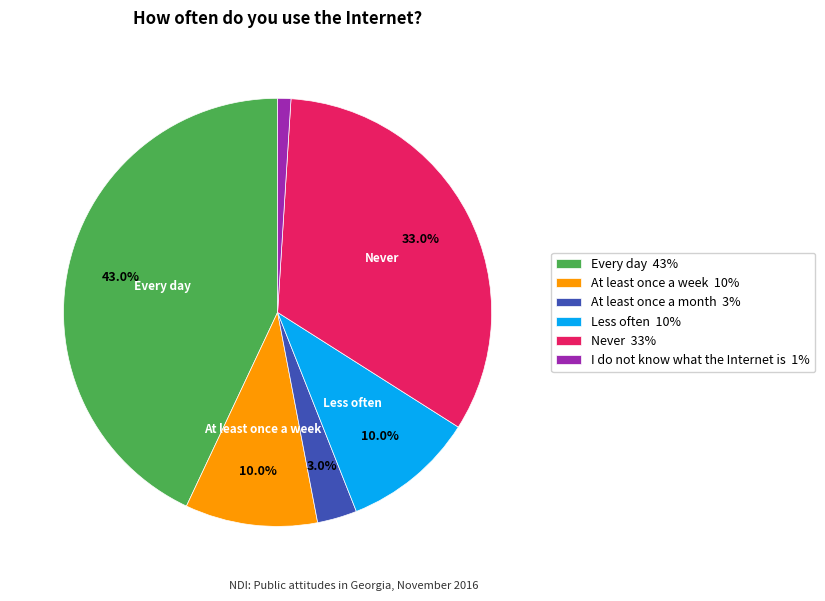

Which slice is the smallest?

I do not know what the Internet is 1%